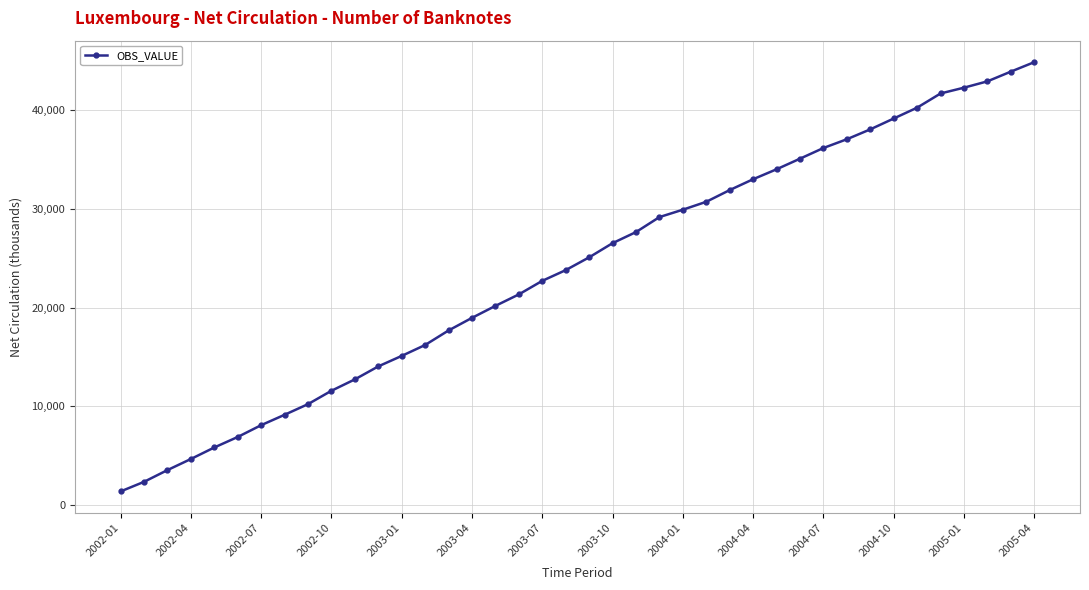

What is the greatest value displayed?

44821.7